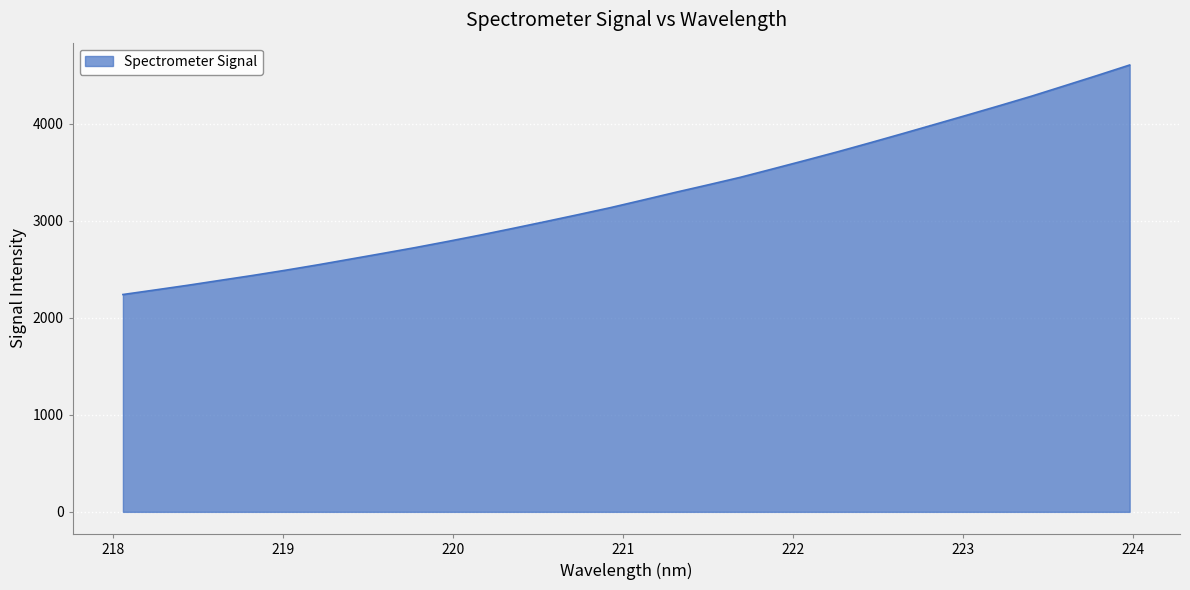

What is the maximum value shown in the chart?

4605.1